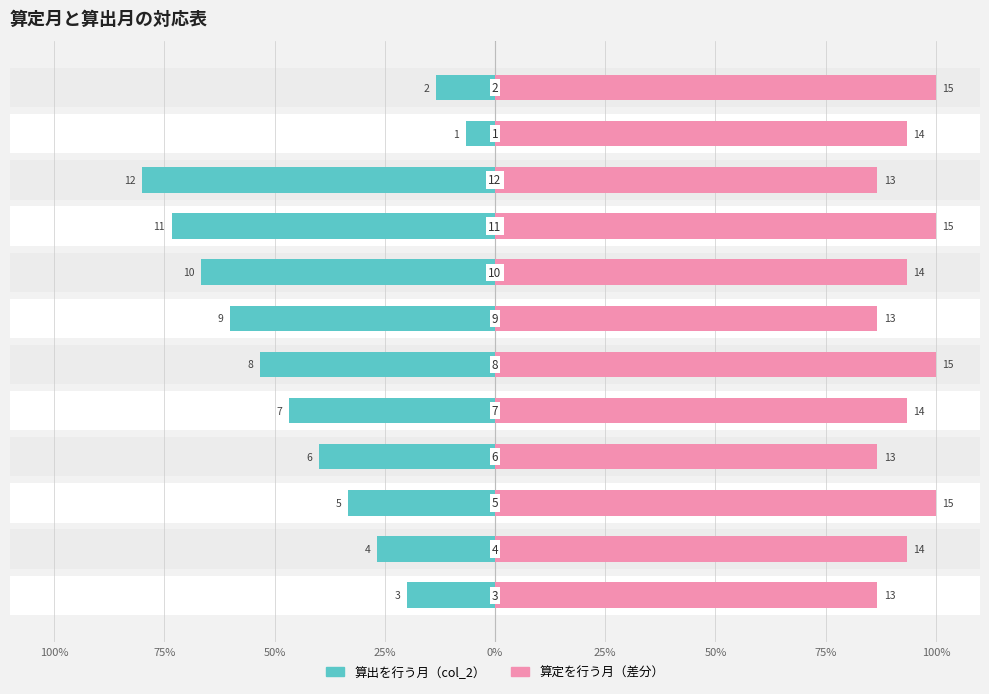

Is the value of 算出を行う月（col_2） at 75% greater than the value of 算定を行う月（差分） at 75%?

No